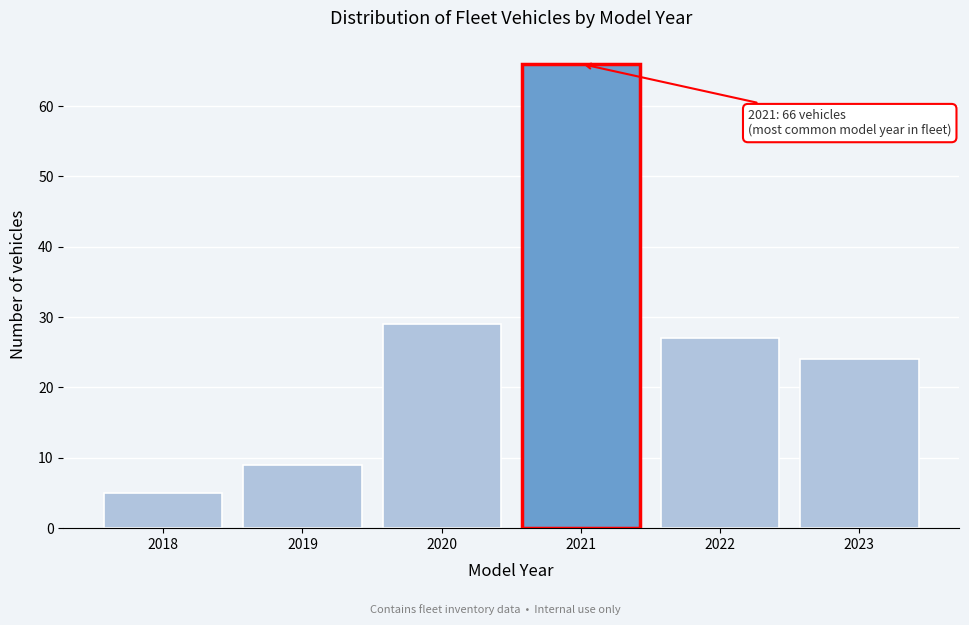

Reading right to left, transcribe all the data shown in this chart.

2023=24	2022=27	2021=66	2020=29	2019=9	2018=5